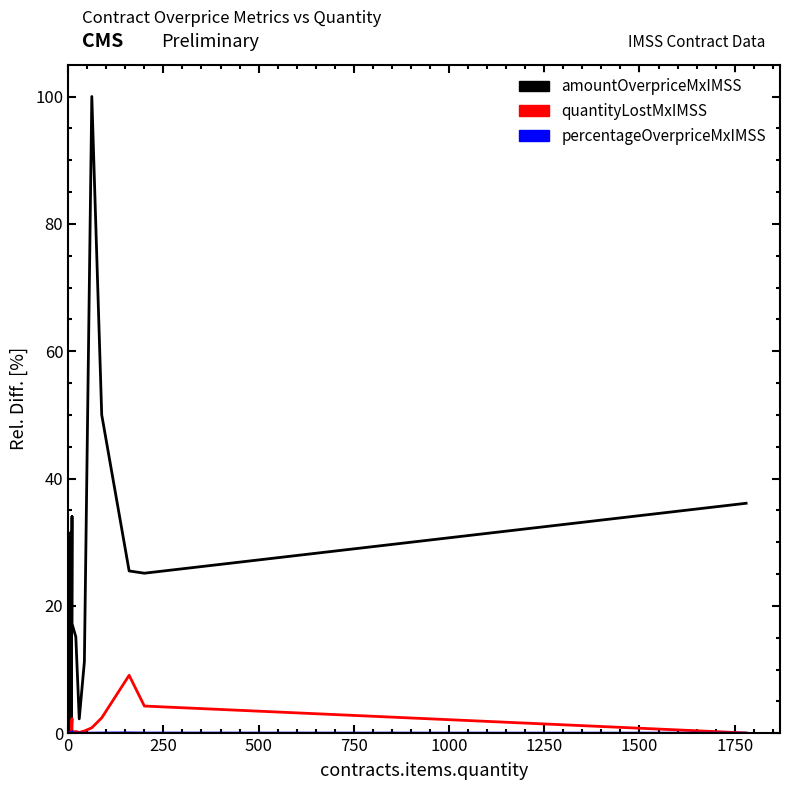

Reading left to right, what are all the values shown in this chart?

amountOverpriceMxIMSS: 4.0	0.0	3.0	31.6	0.1	32.9	34.0	21.7	17.2	15.1	2.3	11.2	100.0	50.0	25.5	25.1	36.1
quantityLostMxIMSS: 0.0	0.0	0.0	0.1	0.1	2.3	0.2	0.3	0.1	0.3	0.1	0.3	0.9	2.4	9.1	4.3	0.0
percentageOverpriceMxIMSS: 0.0	0.0	0.0	0.0	0.1	0.2	0.0	0.0	0.0	0.0	0.0	0.0	0.0	0.0	0.0	0.0	0.0